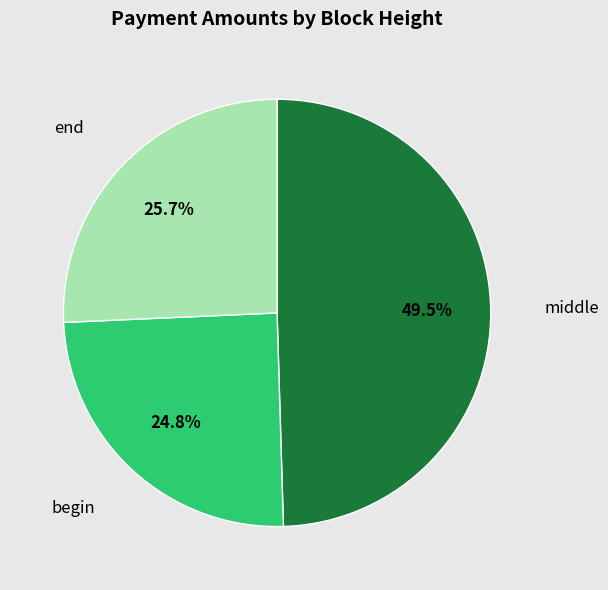

Is there a majority slice in this chart?

No